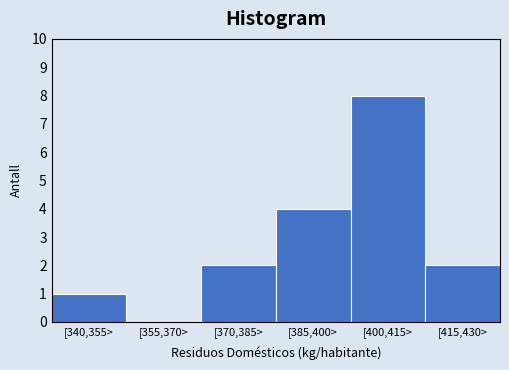

Reading left to right, extract all data points from this chart.

[340,355>=1	[355,370>=0	[370,385>=2	[385,400>=4	[400,415>=8	[415,430>=2